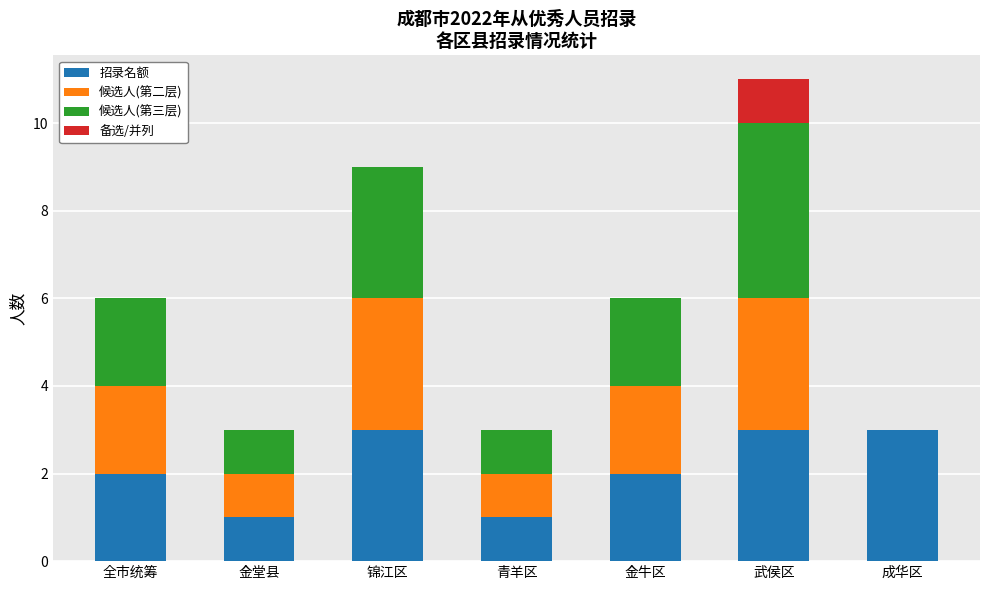

Reading right to left, transcribe the values for 招录名额.

成华区=3	武侯区=3	金牛区=2	青羊区=1	锦江区=3	金堂县=1	全市统筹=2